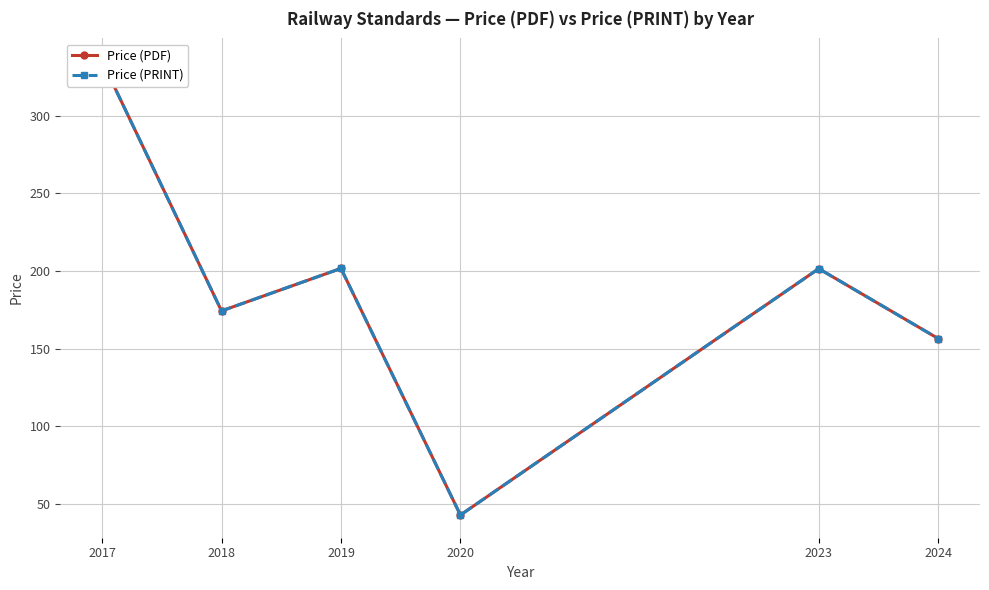

Is it true that Price (PDF) equals 43.0 at 2020?

True